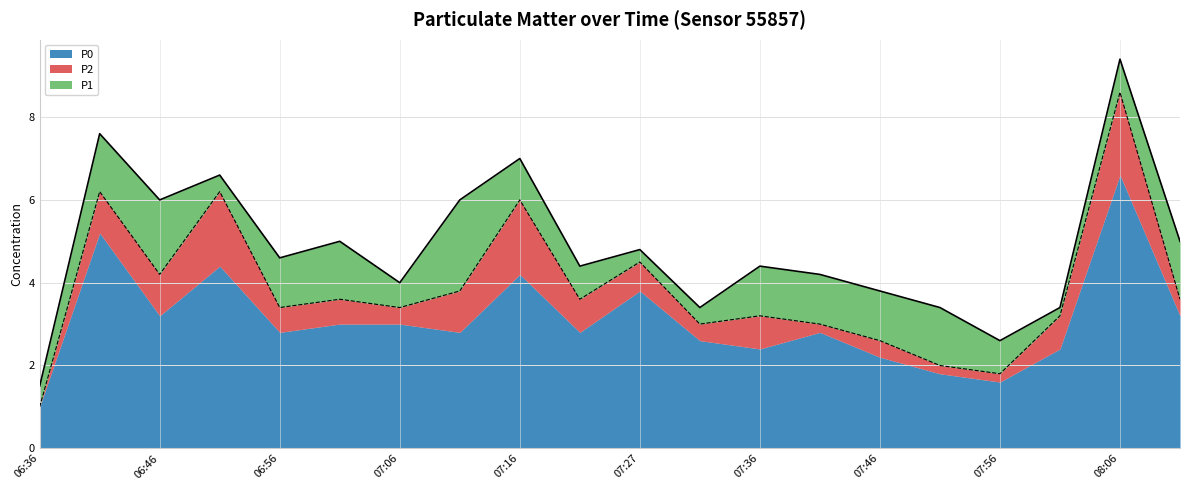

Where does the P2 series first go above 3?

06:42